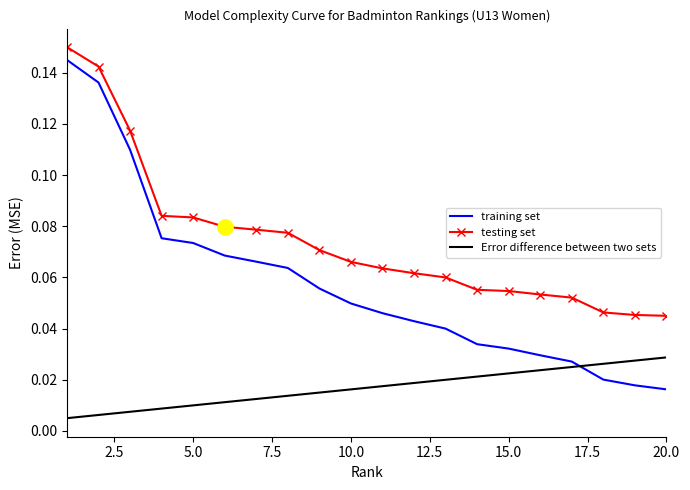

At how many categories does at least one series exceed 0?

20